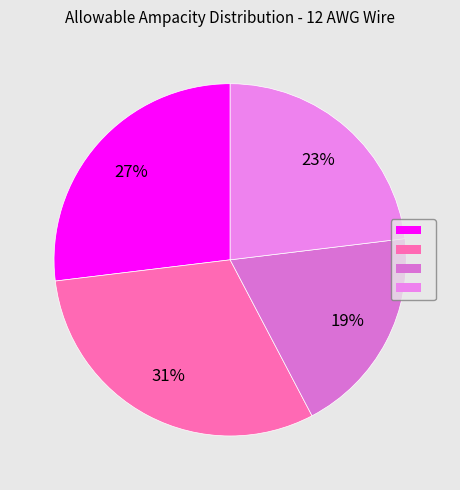

What is the largest slice in the pie chart?

Ampacity 90°C Open Air